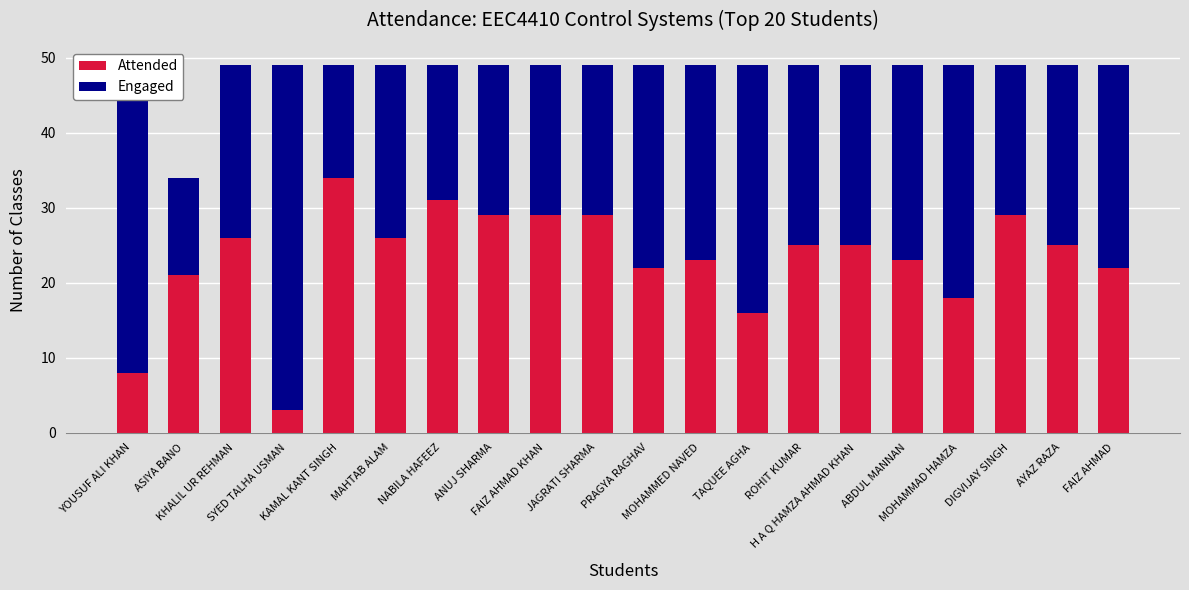

What is the difference between the maximum and minimum values in the Attended series?

31